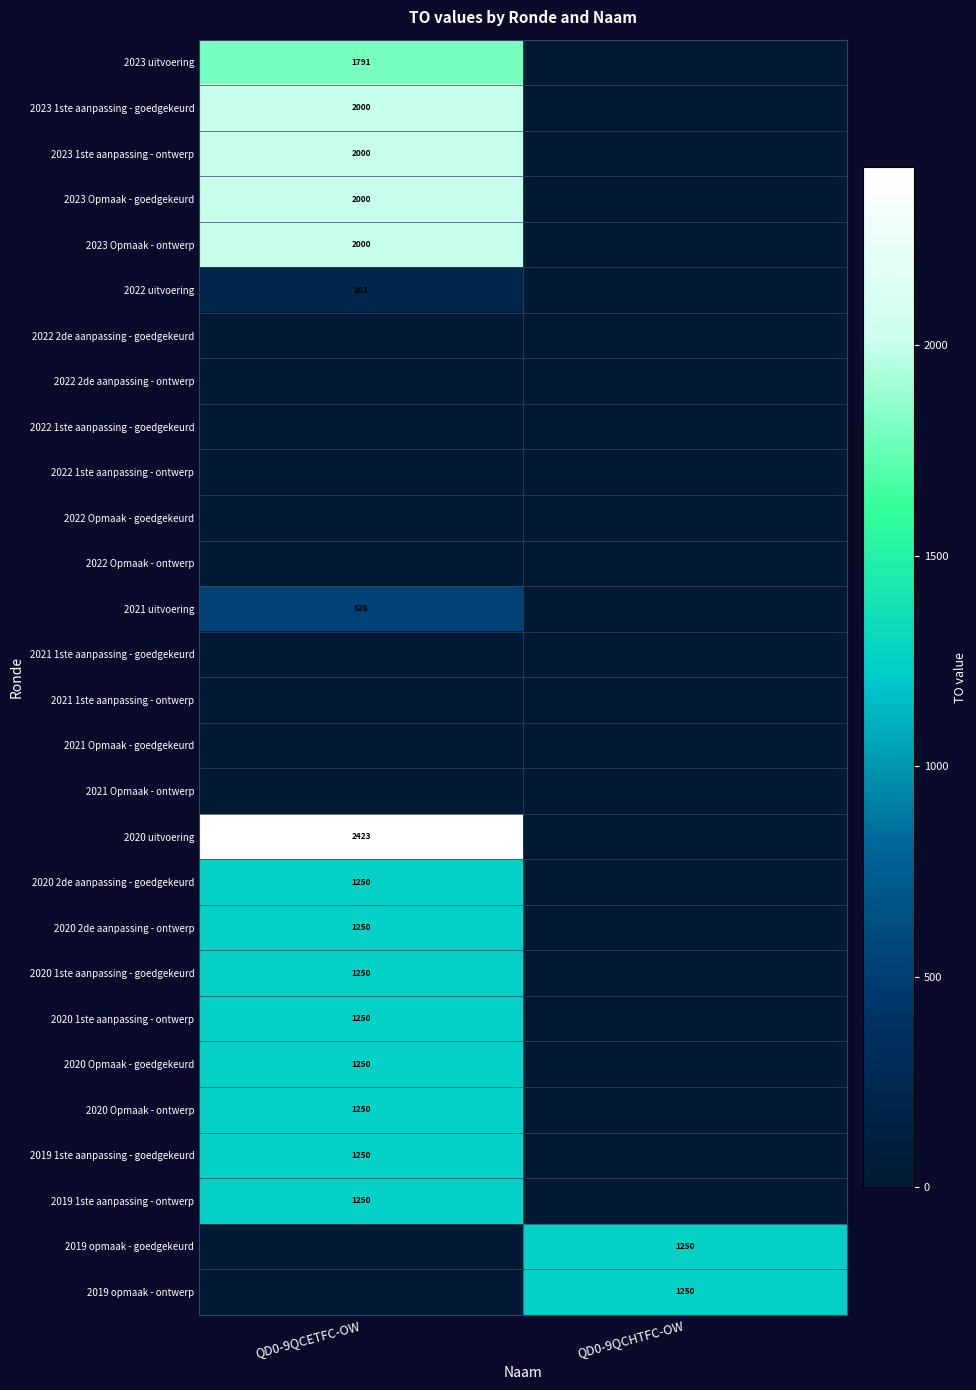

The value of 2019 opmaak - ontwerp at QD0-9QCHTFC-OW is 1250. True or false?

True